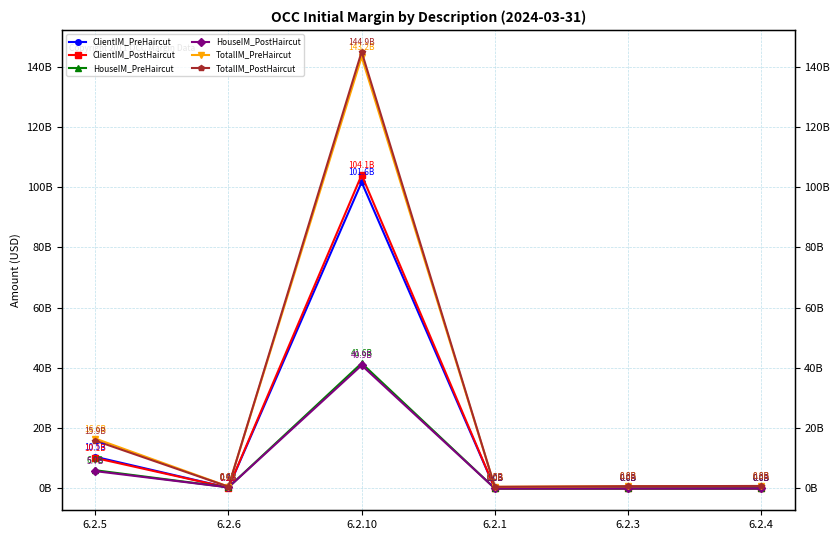

Reading left to right, transcribe all the data shown in this chart.

ClientIM_PreHaircut: 6.2.5=10507157466	6.2.6=242467396	6.2.10=101647674430	6.2.1=0	6.2.3=0	6.2.4=0
ClientIM_PostHaircut: 6.2.5=10114332070	6.2.6=231479196	6.2.10=104057480592	6.2.1=0	6.2.3=0	6.2.4=0
HouseIM_PreHaircut: 6.2.5=6046405819	6.2.6=379173649	6.2.10=41569303653	6.2.1=0	6.2.3=0	6.2.4=0
HouseIM_PostHaircut: 6.2.5=5748497424	6.2.6=357107989	6.2.10=40878350305	6.2.1=0	6.2.3=0	6.2.4=0
TotalIM_PreHaircut: 6.2.5=16553563285	6.2.6=621641045	6.2.10=143216978083	6.2.1=535000000	6.2.3=750000000	6.2.4=815792895
TotalIM_PostHaircut: 6.2.5=15862829494	6.2.6=588587185	6.2.10=144935830897	6.2.1=535000000	6.2.3=750000000	6.2.4=815792895